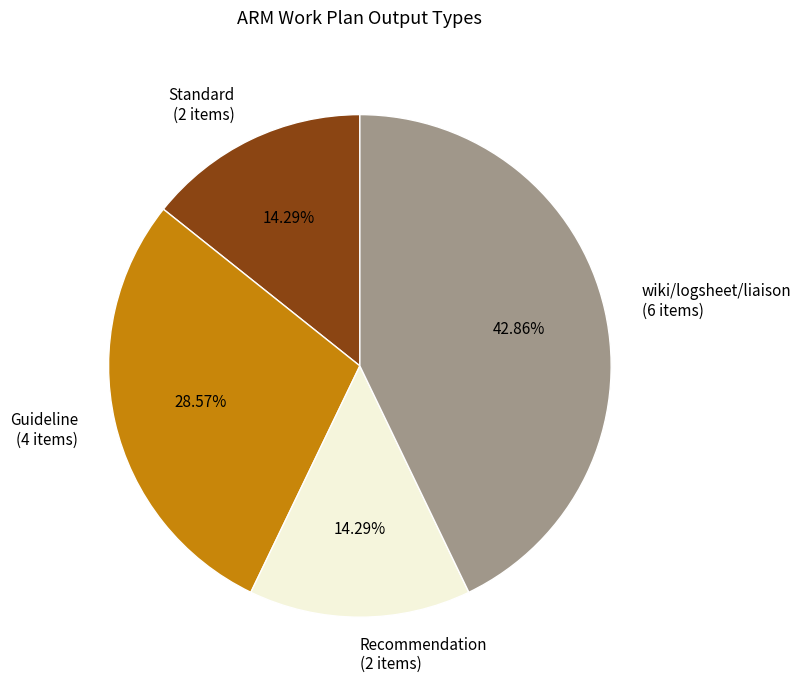

Combined, do Guideline (4 items) and Recommendation (2 items) account for over 50%?

No